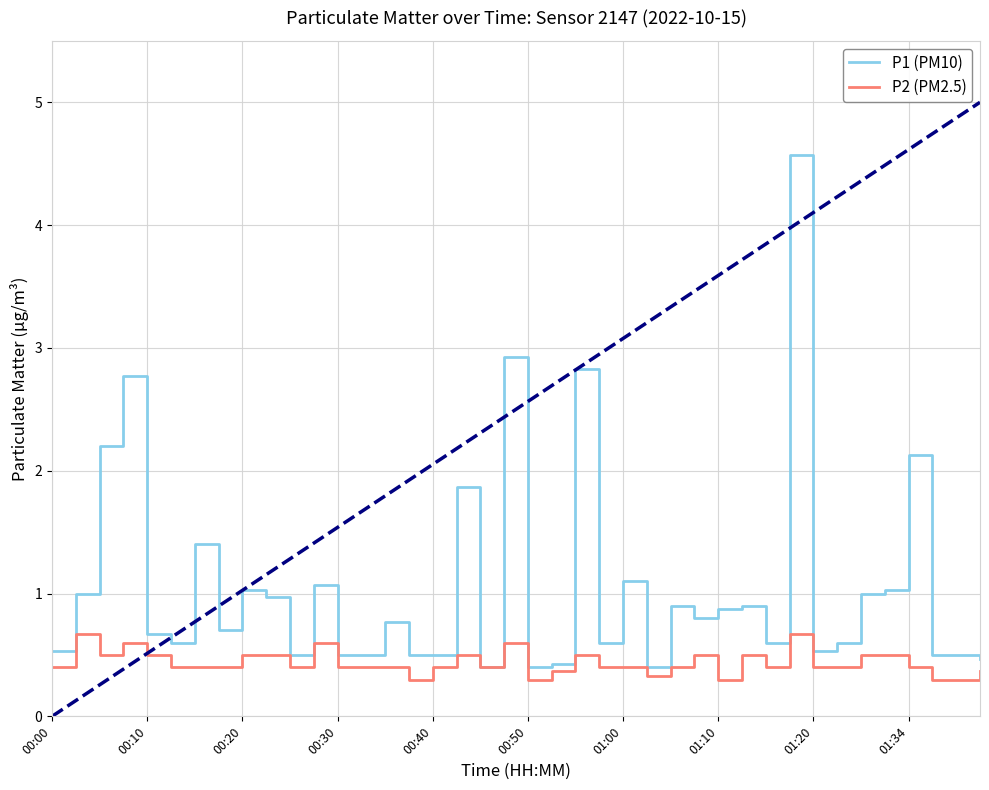

List the series in order of their peak value, lowest first.

P2 (PM2.5), P1 (PM10)